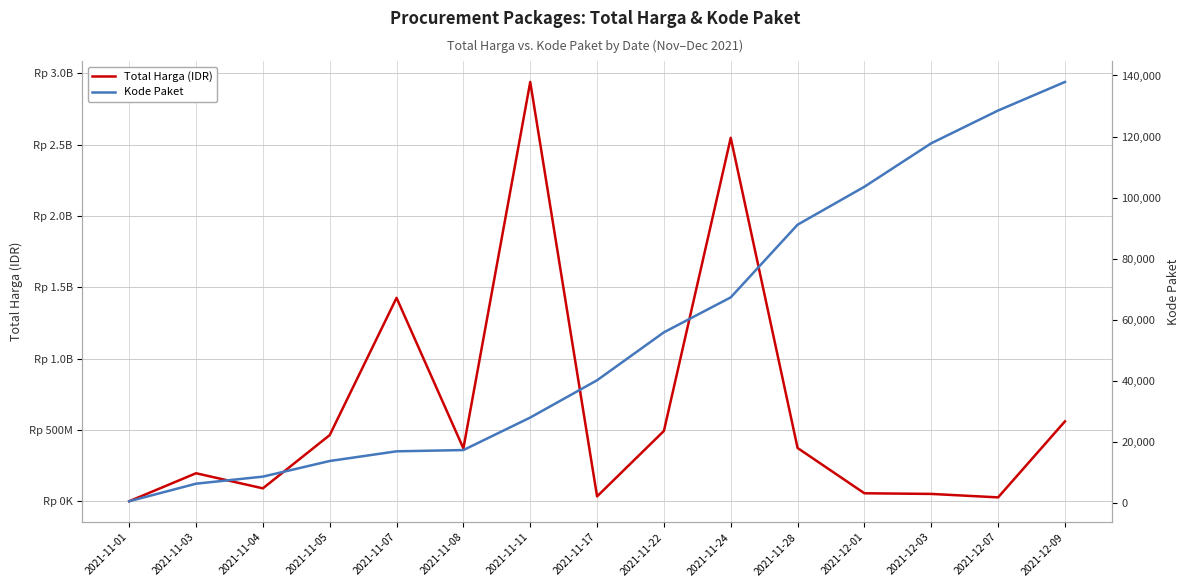

Which category has the lowest value in the Kode Paket series?

2021-11-01